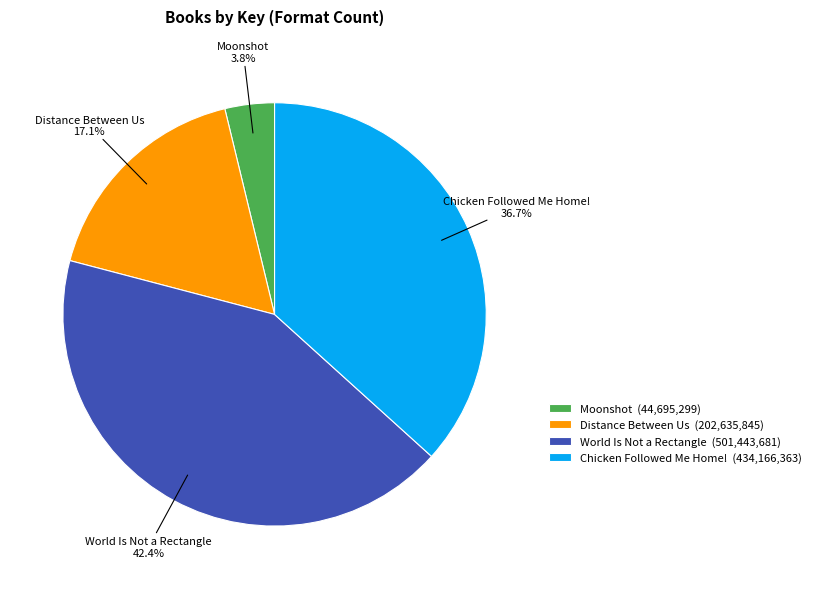

To the nearest percent, what percentage of the pie is Distance Between Us?

17%